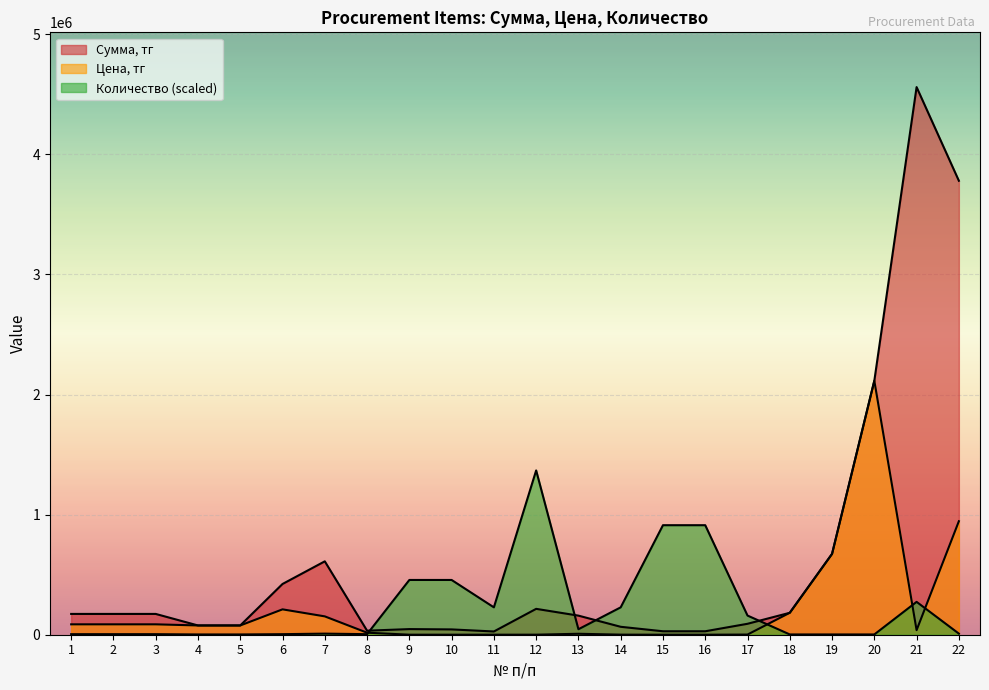

In Сумма, тг, how many points are higher than both neighbors (excluding endpoints)?

4